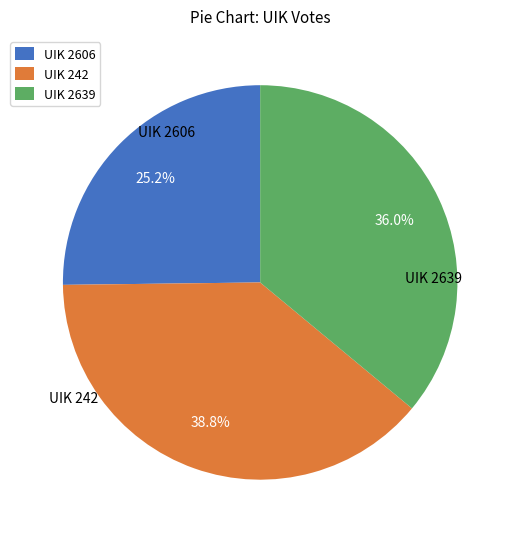

What portion of the pie excludes UIK 242?

61.2%